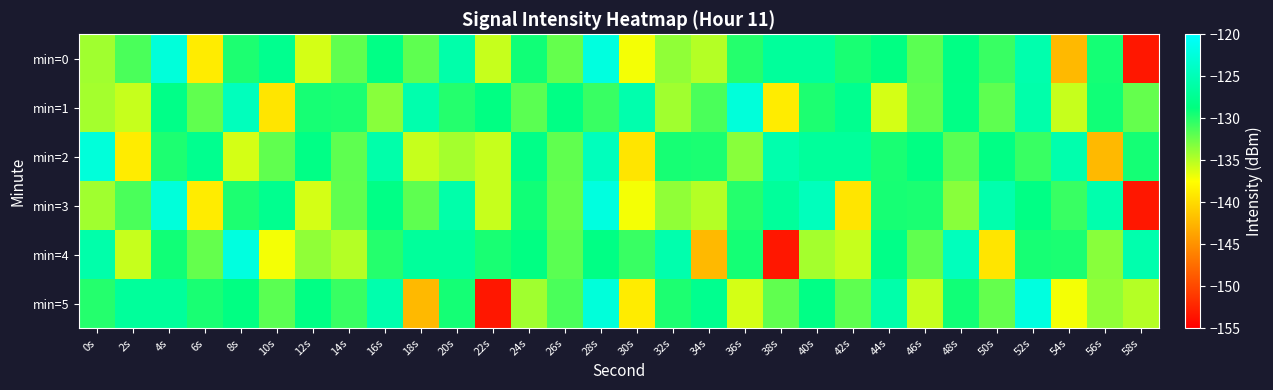

Which series has the widest spread of values?

min=0